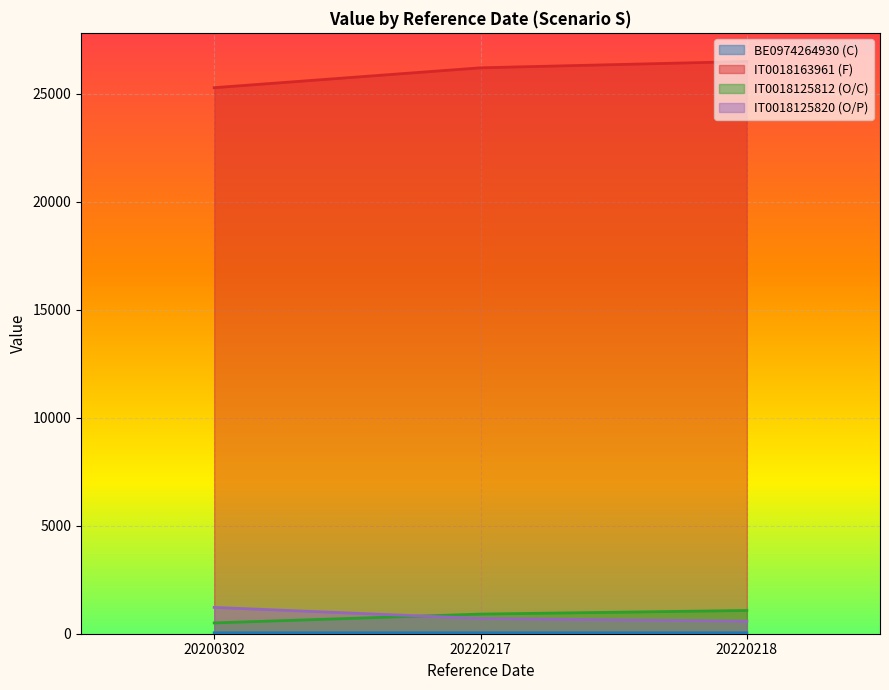

At 20220217, list the series in order from largest to smallest.

IT0018163961 (F), IT0018125812 (O/C), IT0018125820 (O/P), BE0974264930 (C)